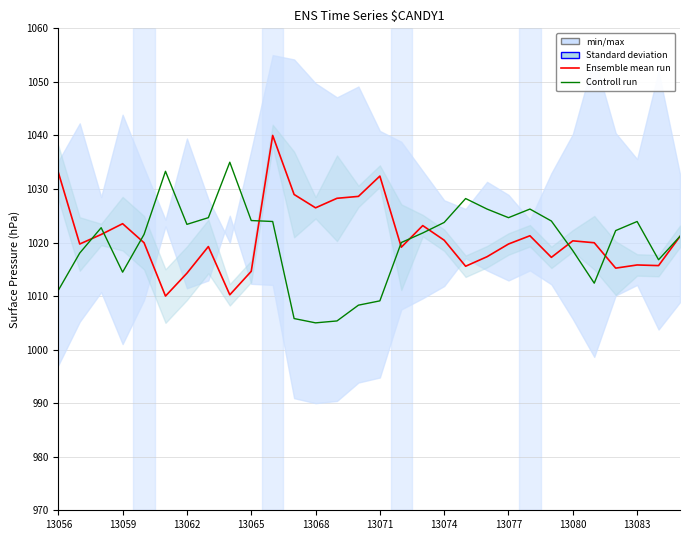

Reading left to right, list all the values displayed in this chart.

Ensemble mean run: 1033.1	1019.7	1021.5	1023.5	1020.0	1010.0	1014.3	1019.2	1010.2	1014.6	1040.0	1029.0	1026.5	1028.3	1028.6	1032.4	1019.1	1023.2	1020.4	1015.6	1017.4	1019.7	1021.3	1017.2	1020.3	1020.0	1015.2	1015.8	1015.7	1021.1
Controll run: 1011.1	1018.0	1022.8	1014.5	1021.5	1033.3	1023.4	1024.6	1035.0	1024.1	1023.9	1005.8	1005.0	1005.4	1008.3	1009.1	1020.0	1021.8	1023.8	1028.2	1026.2	1024.6	1026.2	1024.0	1018.5	1012.4	1022.2	1023.9	1016.8	1021.2